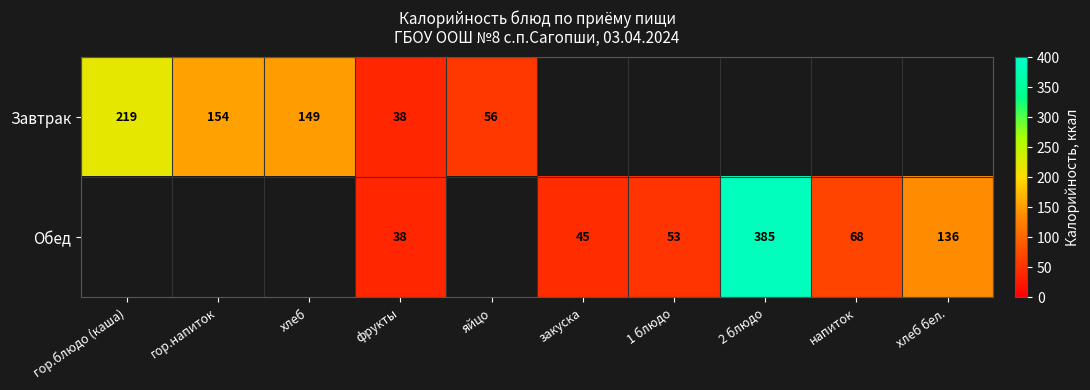

Is the value of Обед at 2 блюдо greater than the value of Завтрак at гор.напиток?

Yes